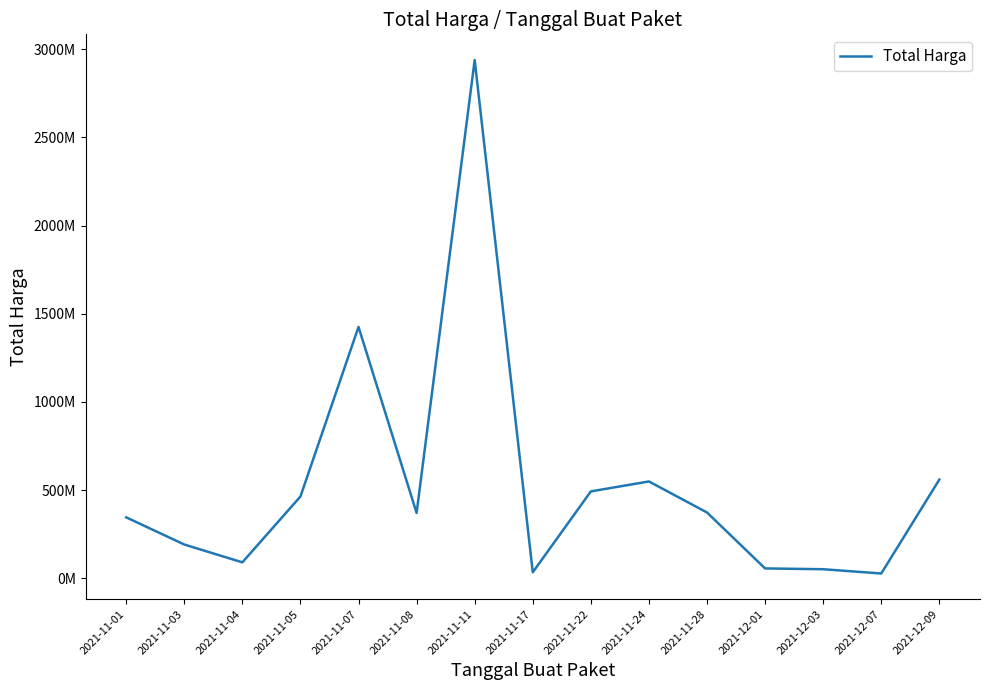

What is the value of the 3rd point from the left?

90672075